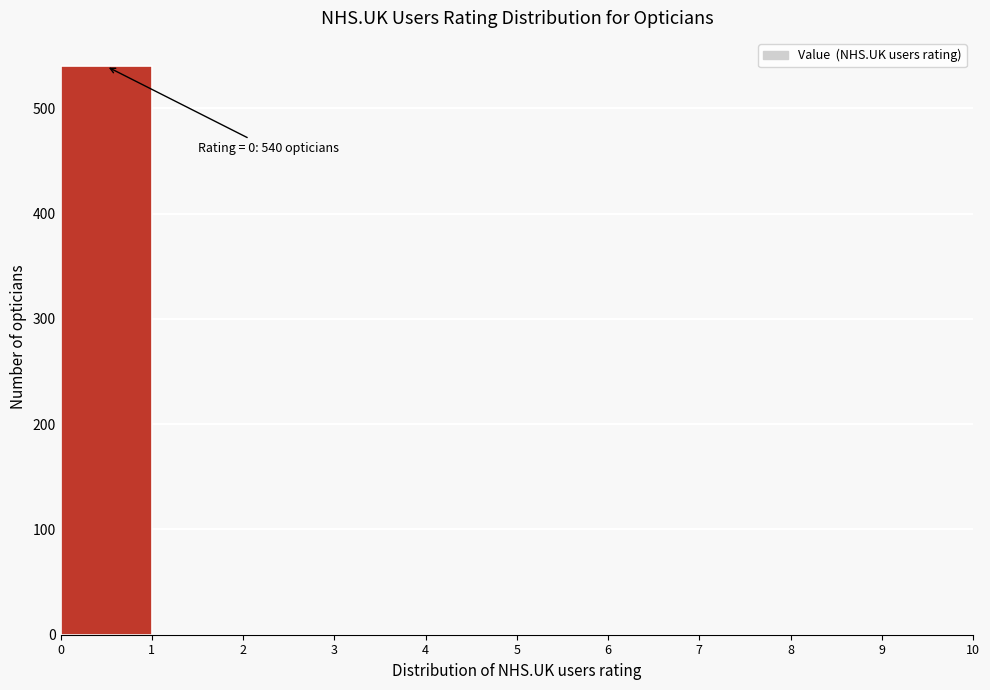

Which range on the x-axis has the tallest bar?

0 to 1